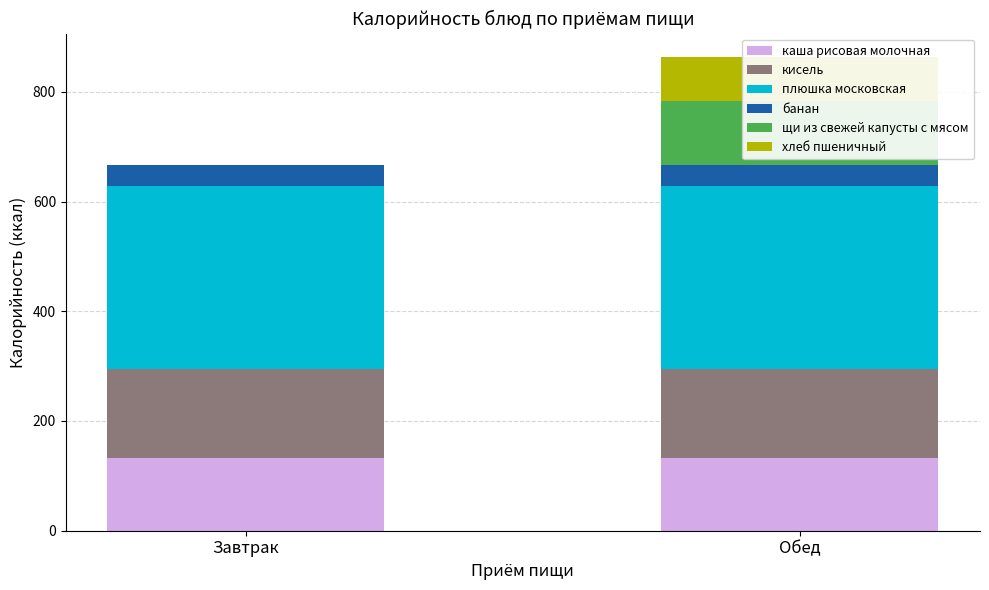

What position from the right is Завтрак?

2